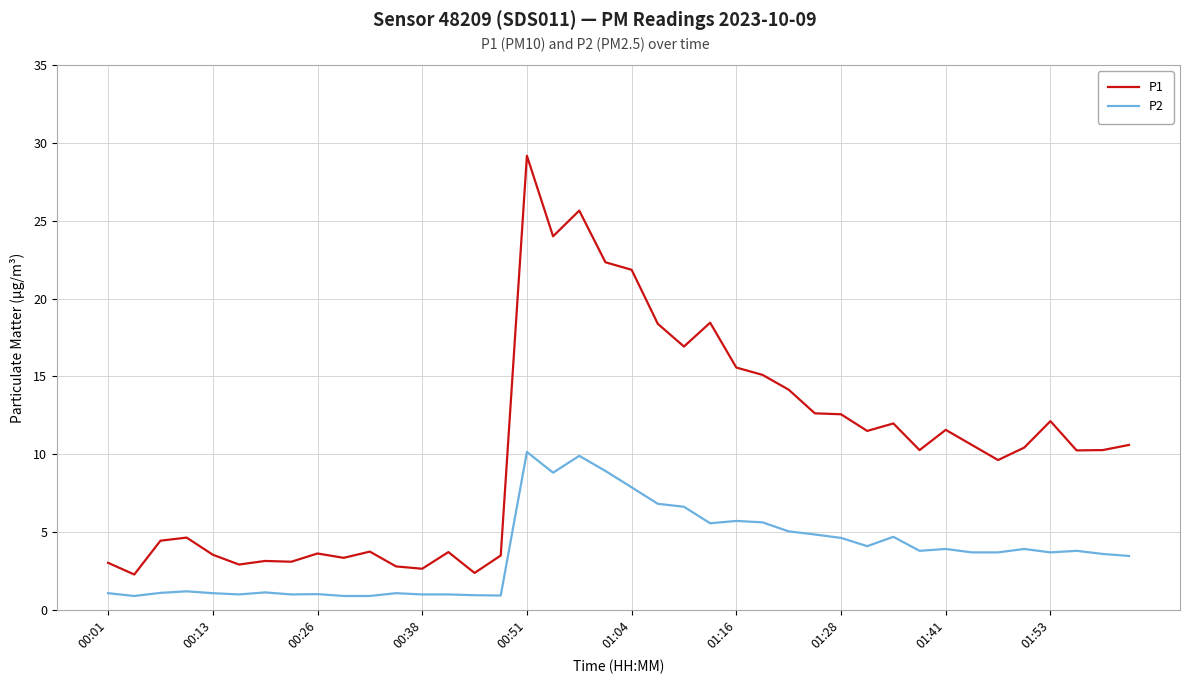

Which series has the largest range (max minus min)?

P1